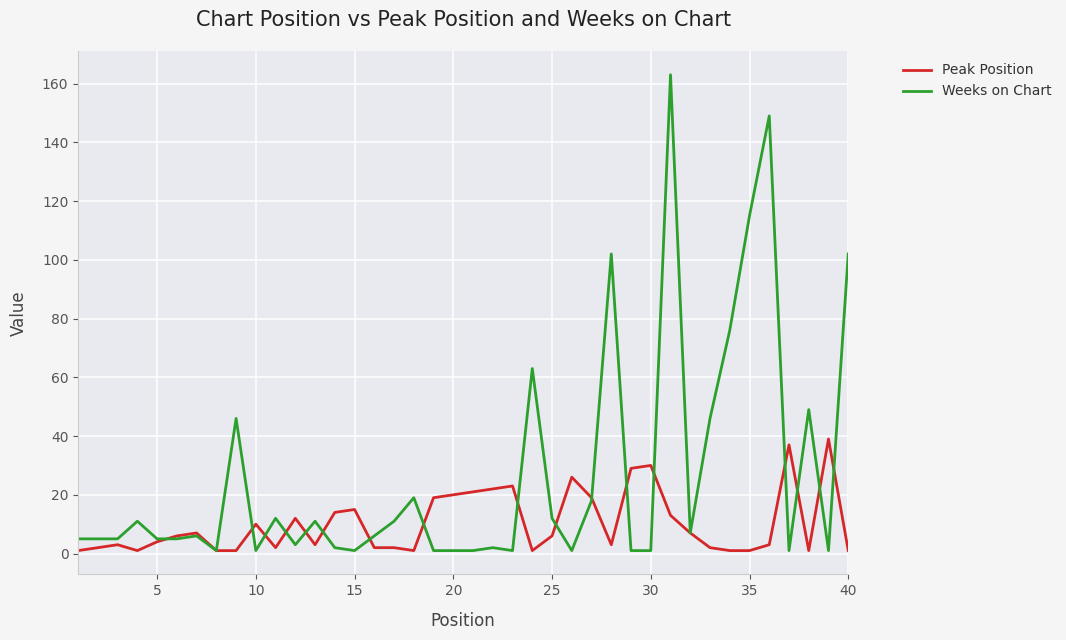

Which series has the widest spread of values?

Weeks on Chart